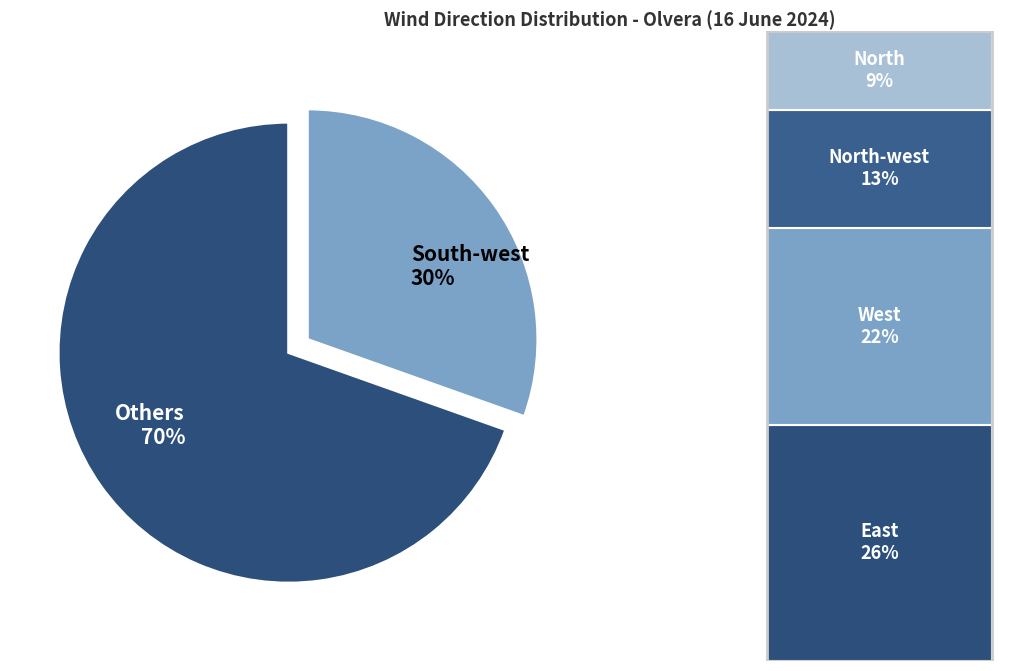

True or false: South-west 30% accounts for 44% of the total.

False